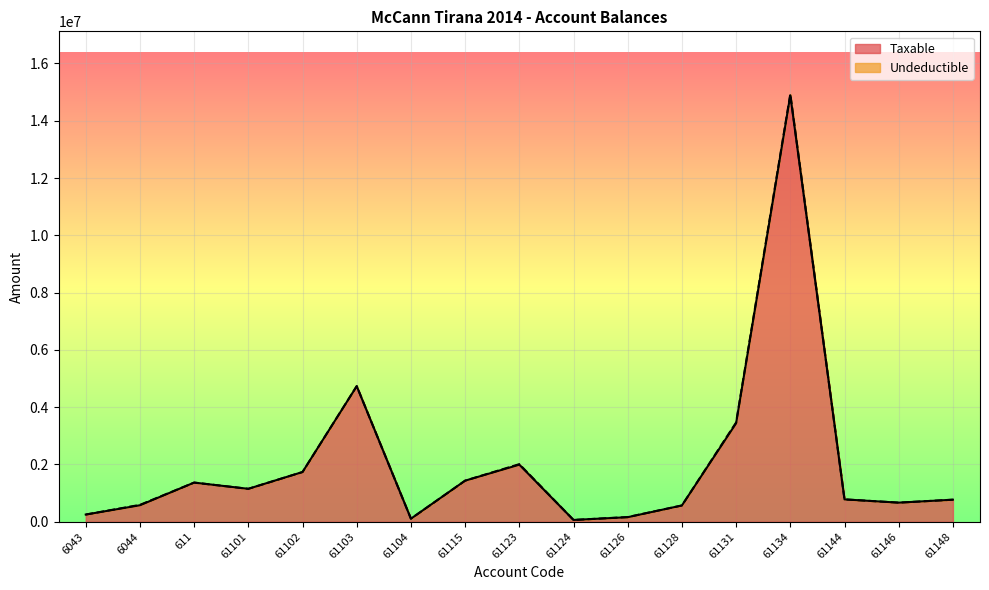

Is it true that the value at 61115 is 1433753.2?

True